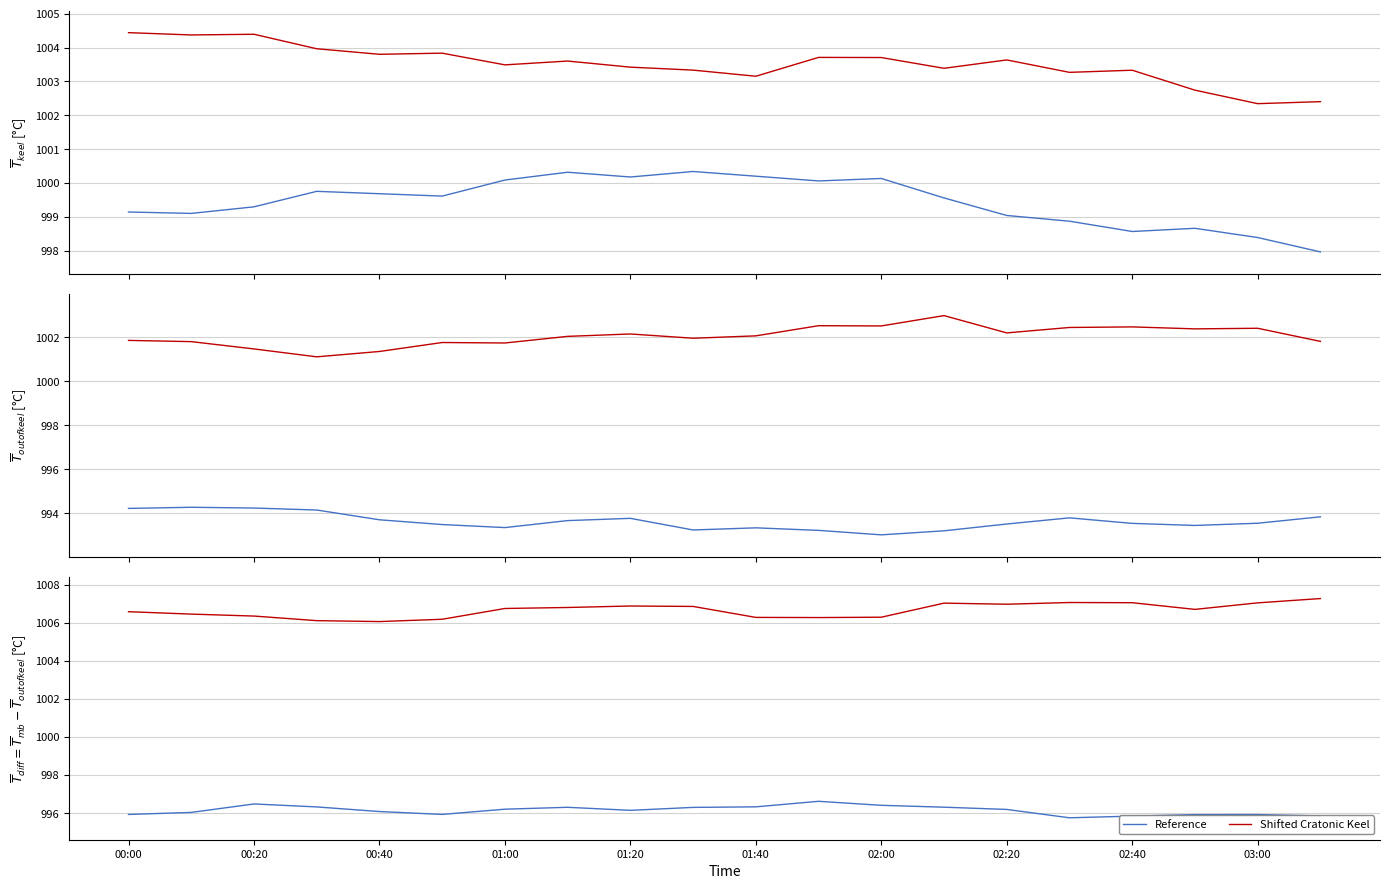

How many interior local valleys does the Reference series have?

3